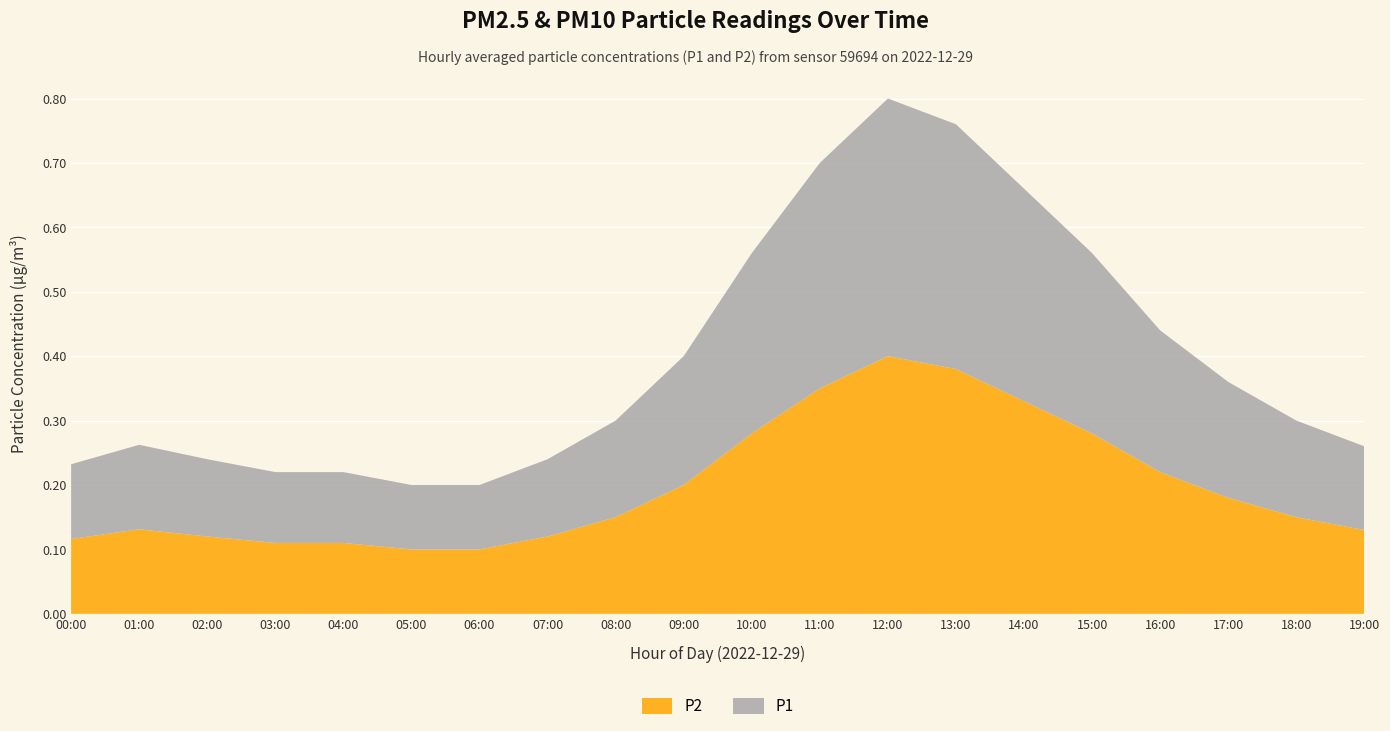

Reading left to right, extract all data points from this chart.

P1: 0.1	0.1	0.1	0.1	0.1	0.1	0.1	0.1	0.1	0.2	0.3	0.3	0.4	0.4	0.3	0.3	0.2	0.2	0.1	0.1
P2: 0.1	0.1	0.1	0.1	0.1	0.1	0.1	0.1	0.1	0.2	0.3	0.3	0.4	0.4	0.3	0.3	0.2	0.2	0.1	0.1